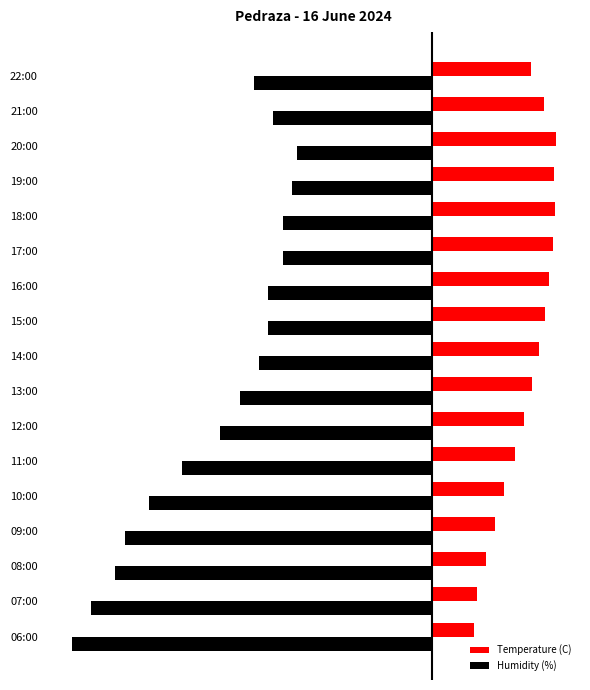

Rank the series by their maximum value, from lowest to highest.

Humidity (%), Temperature (C)